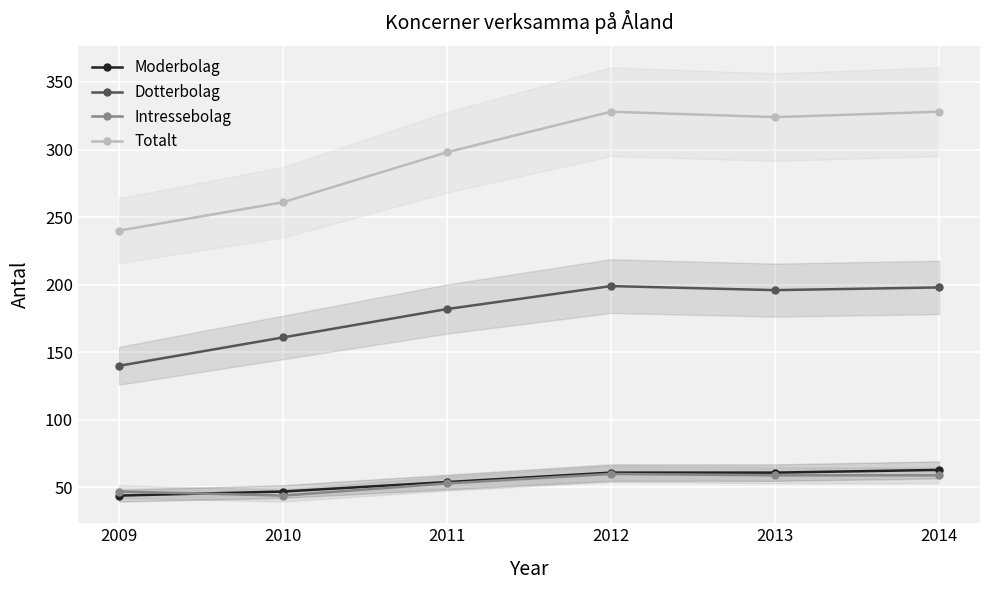

Where does the Dotterbolag series first go above 196?

2012